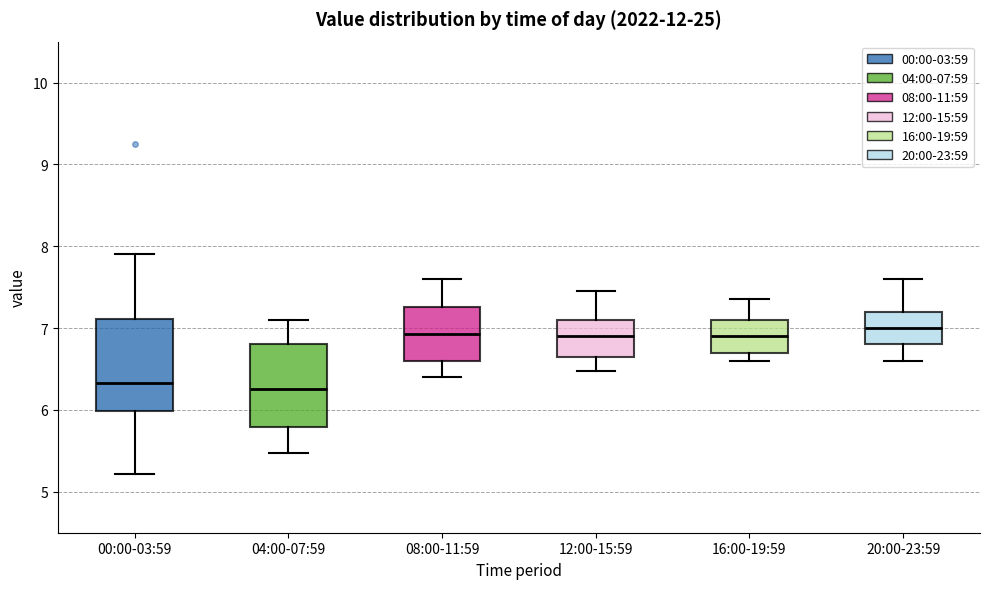

Reading left to right, transcribe this box plot: for each box, give where its median line is, the range the box spans, and where its two whiskers end, as read against the y-axis. The values are not printed on the chart, so give them approximately, as read against the axis.

00:00-03:59: median 6.3, box 6.0 to 7.1, whiskers 5.2 to 7.9
04:00-07:59: median 6.3, box 5.8 to 6.8, whiskers 5.5 to 7.1
08:00-11:59: median 6.9, box 6.6 to 7.3, whiskers 6.4 to 7.6
12:00-15:59: median 6.9, box 6.7 to 7.1, whiskers 6.5 to 7.5
16:00-19:59: median 6.9, box 6.7 to 7.1, whiskers 6.6 to 7.4
20:00-23:59: median 7.0, box 6.8 to 7.2, whiskers 6.6 to 7.6